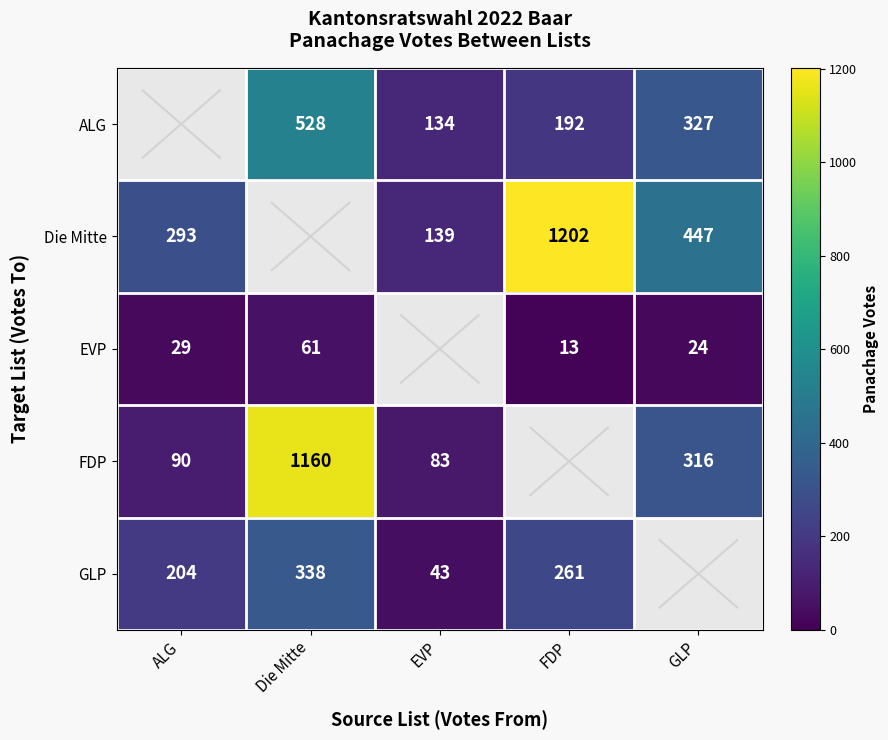

At which category is the sum across all series the highest?

Die Mitte